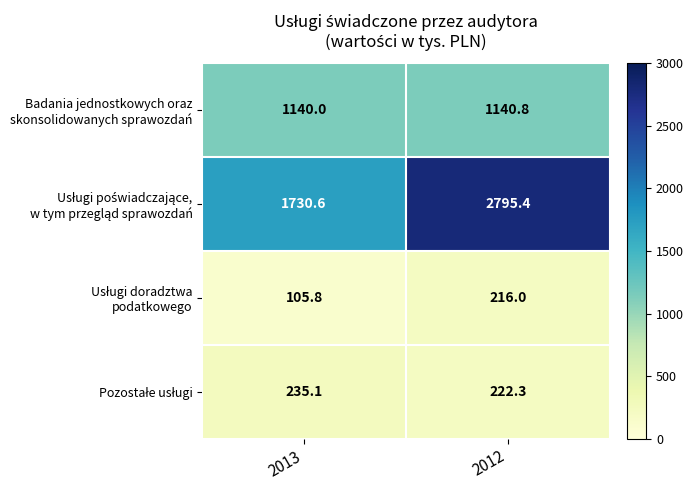

What is the spread (max minus min) of values at 2013?

1624.8